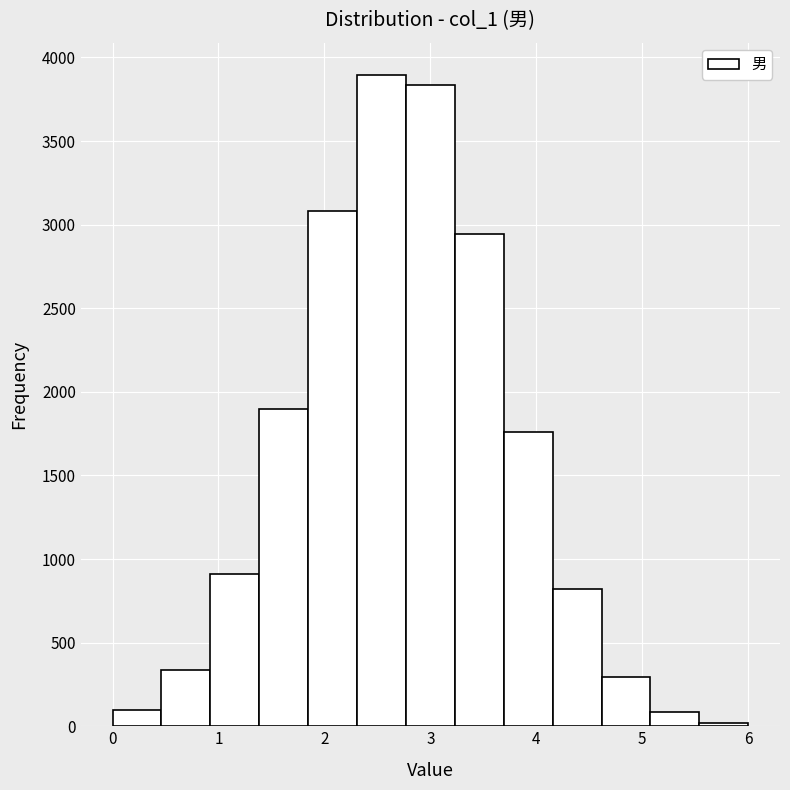

What is the height of the bar covering 2.3 to 2.8 on the x-axis? Neither the bar edges nor the heights are printed on the chart, so give them approximately, as read against the axes.

3900